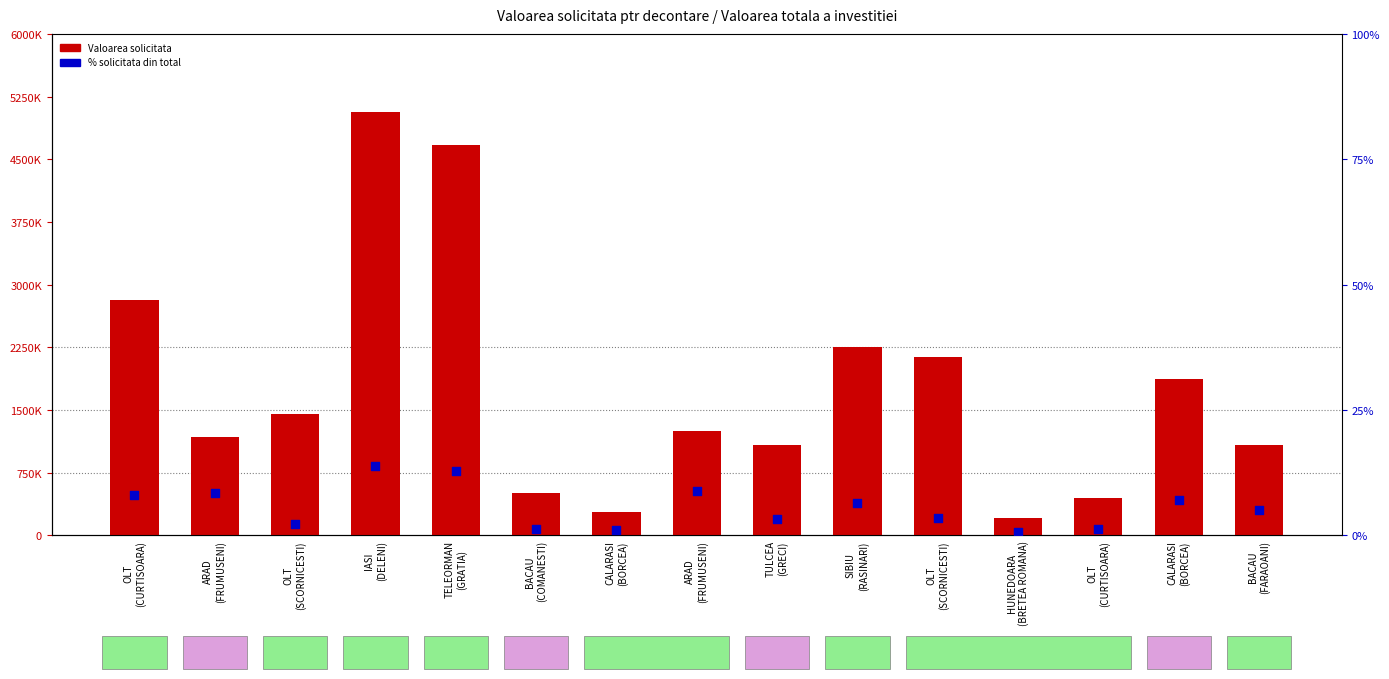

Is the value of Valoarea solicitata at BACAU
(COMANESTI) greater than the value of % solicitata din total at ARAD
(FRUMUSENI)?

Yes